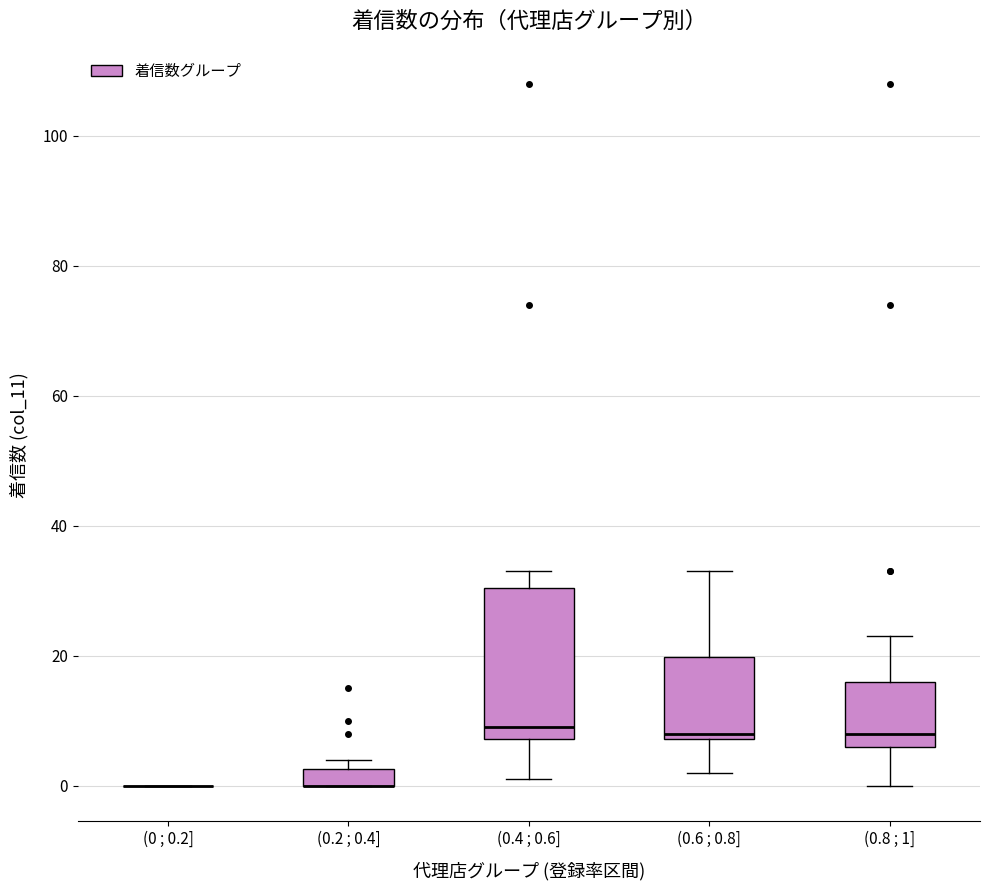

Which box is the tallest, from its lower edge to its upper edge?

(0.4 ; 0.6]